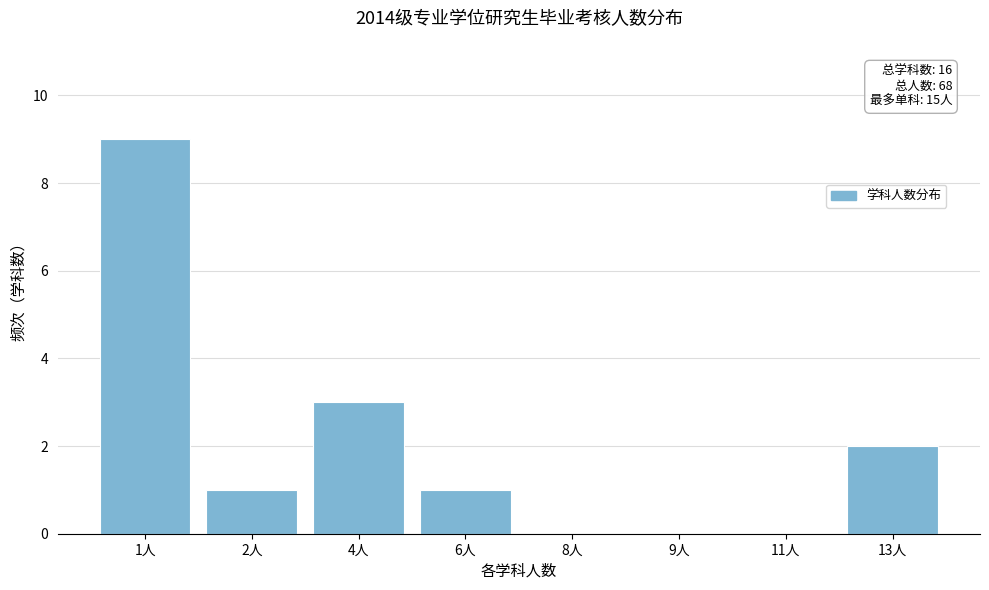

Reading right to left, extract all data points from this chart.

13人=2	11人=0	9人=0	8人=0	6人=1	4人=3	2人=1	1人=9